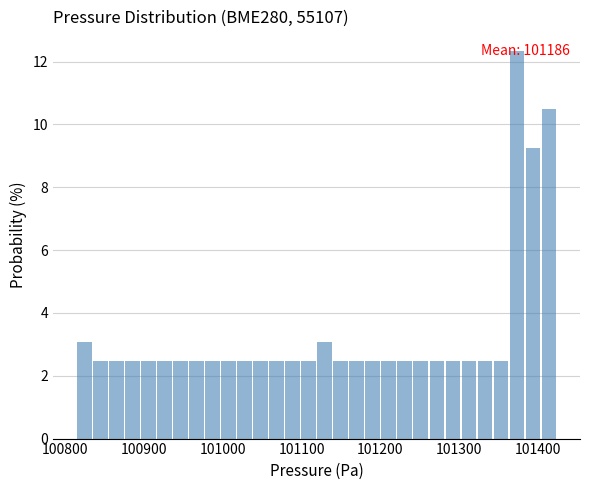

Read against the x-axis, roughly where is the centre of the tallest bar?

101370